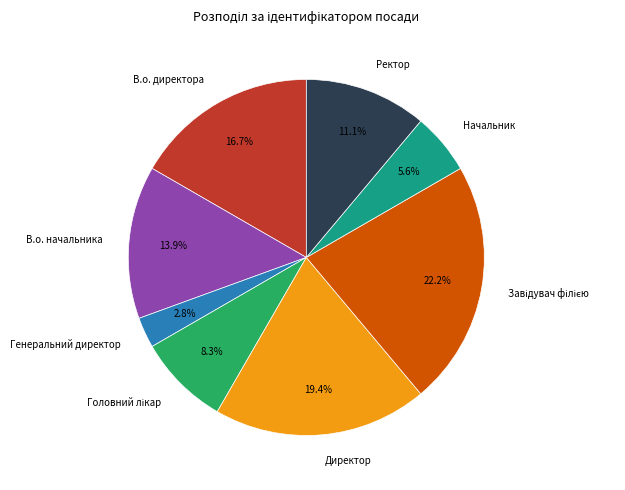

Is there a majority slice in this chart?

No